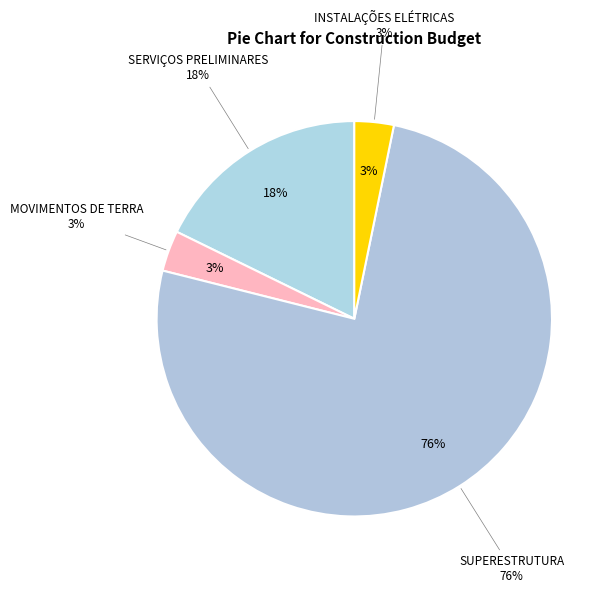

To the nearest percent, what percentage of the pie is MOVIMENTOS DE TERRA?

3%